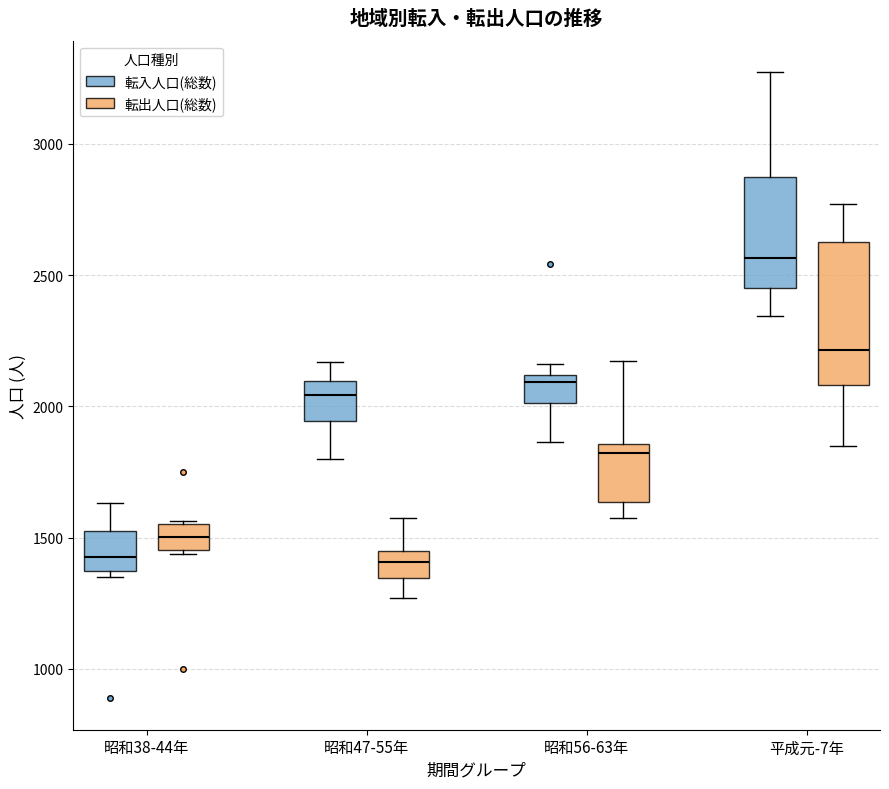

Comparing the boxes themselves (not the whiskers), which one is the tallest?

平成元-7年 (転出人口(総数))